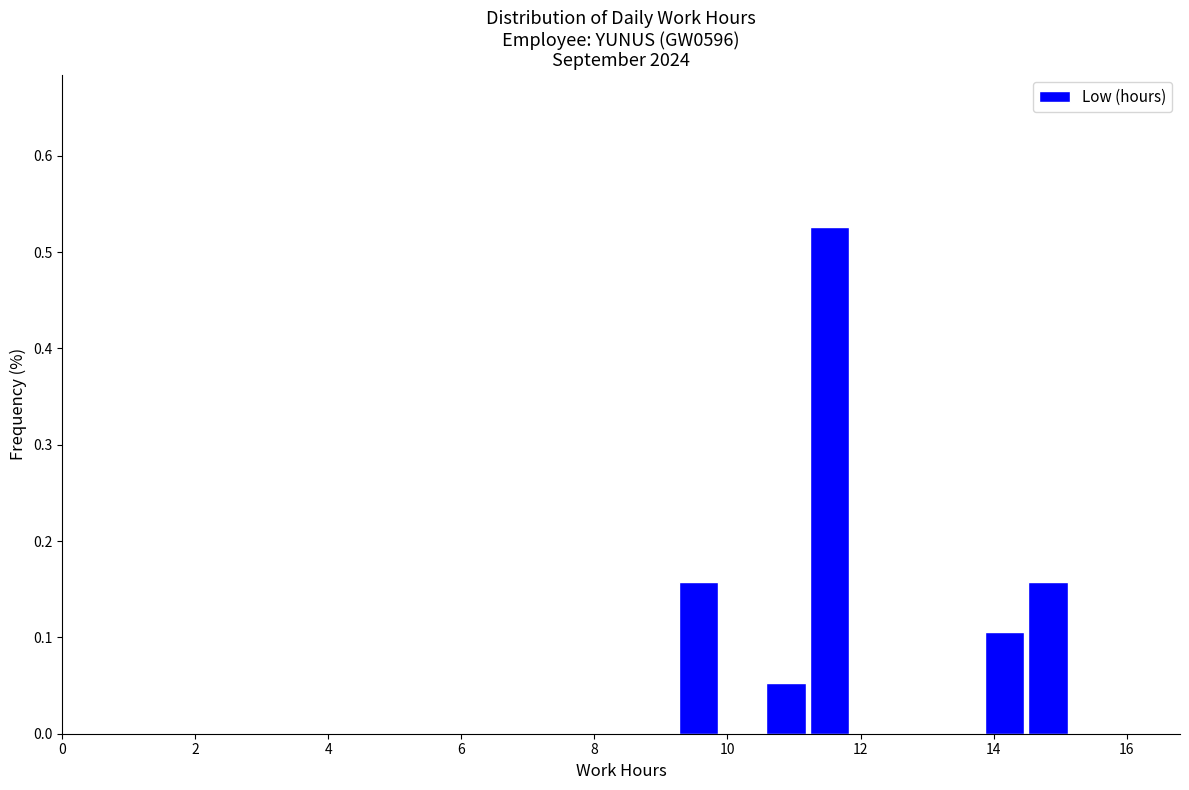

Around what value on the x-axis is the tallest bar? Give the approximate position of its centre, as read against the axis.

11.6